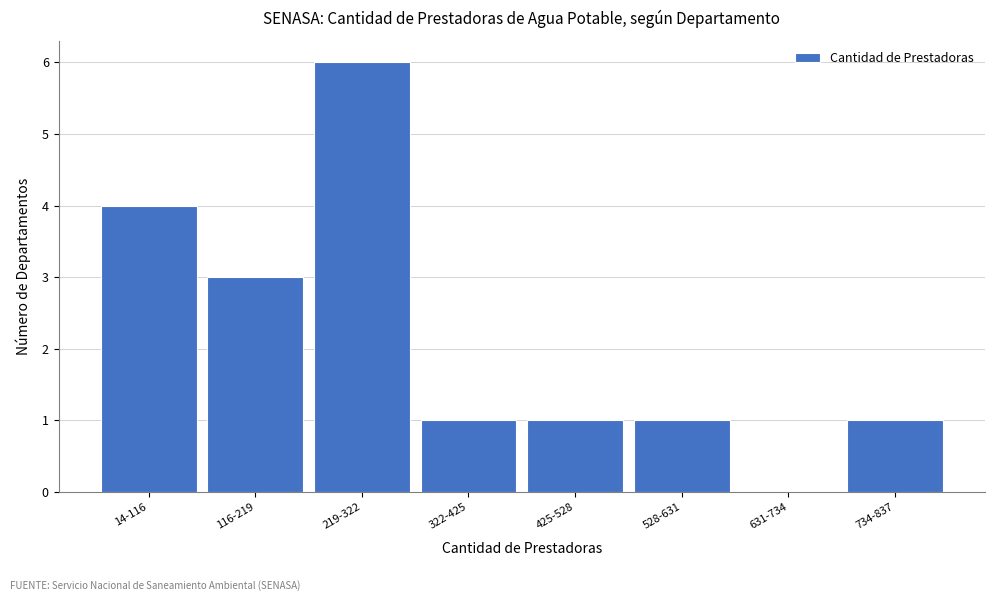

Reading right to left, transcribe all the data shown in this chart.

734-837=1	631-734=0	528-631=1	425-528=1	322-425=1	219-322=6	116-219=3	14-116=4